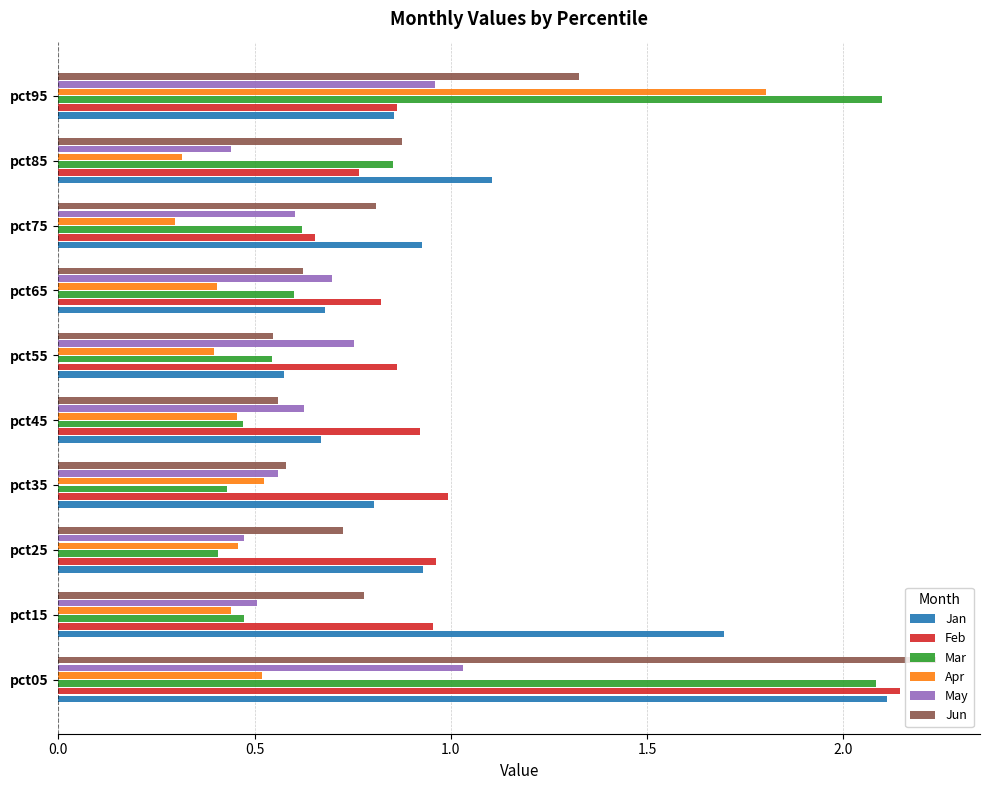

What are all the series names shown in the legend?

Jan, Feb, Mar, Apr, May, Jun